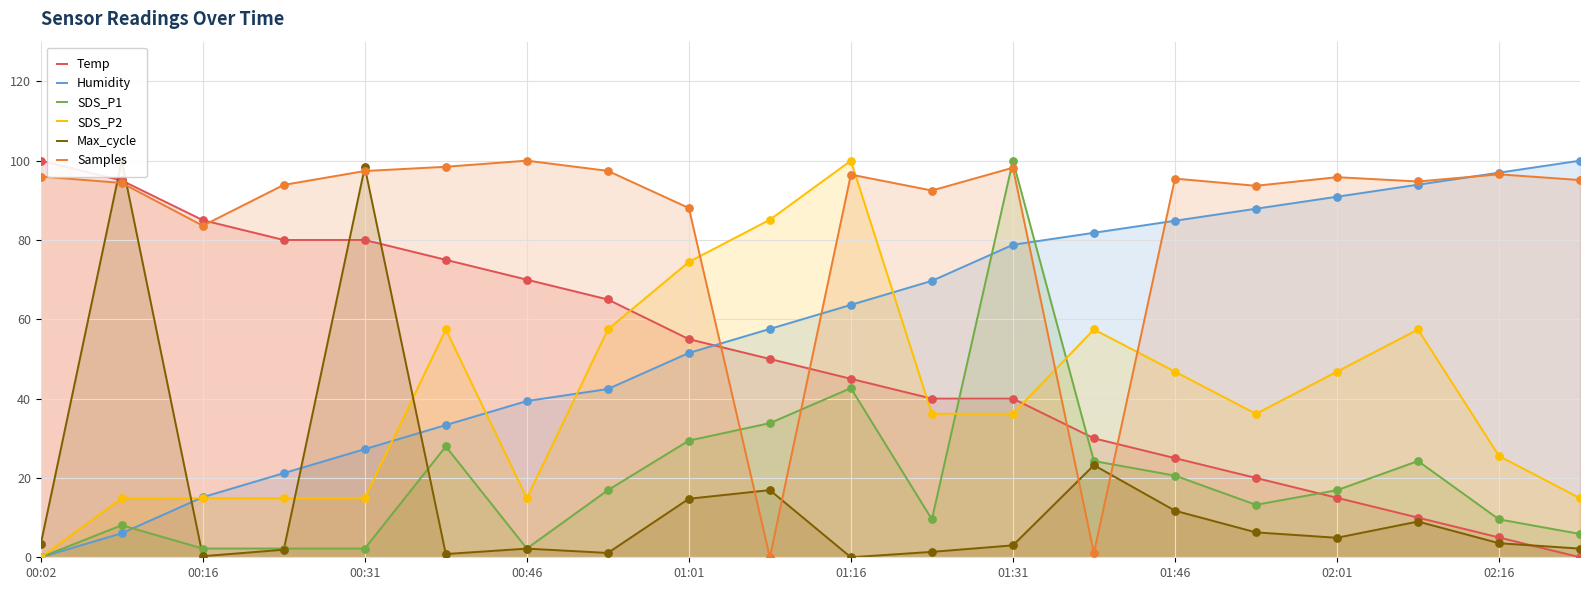

Which series contains the highest Y value?

Temp